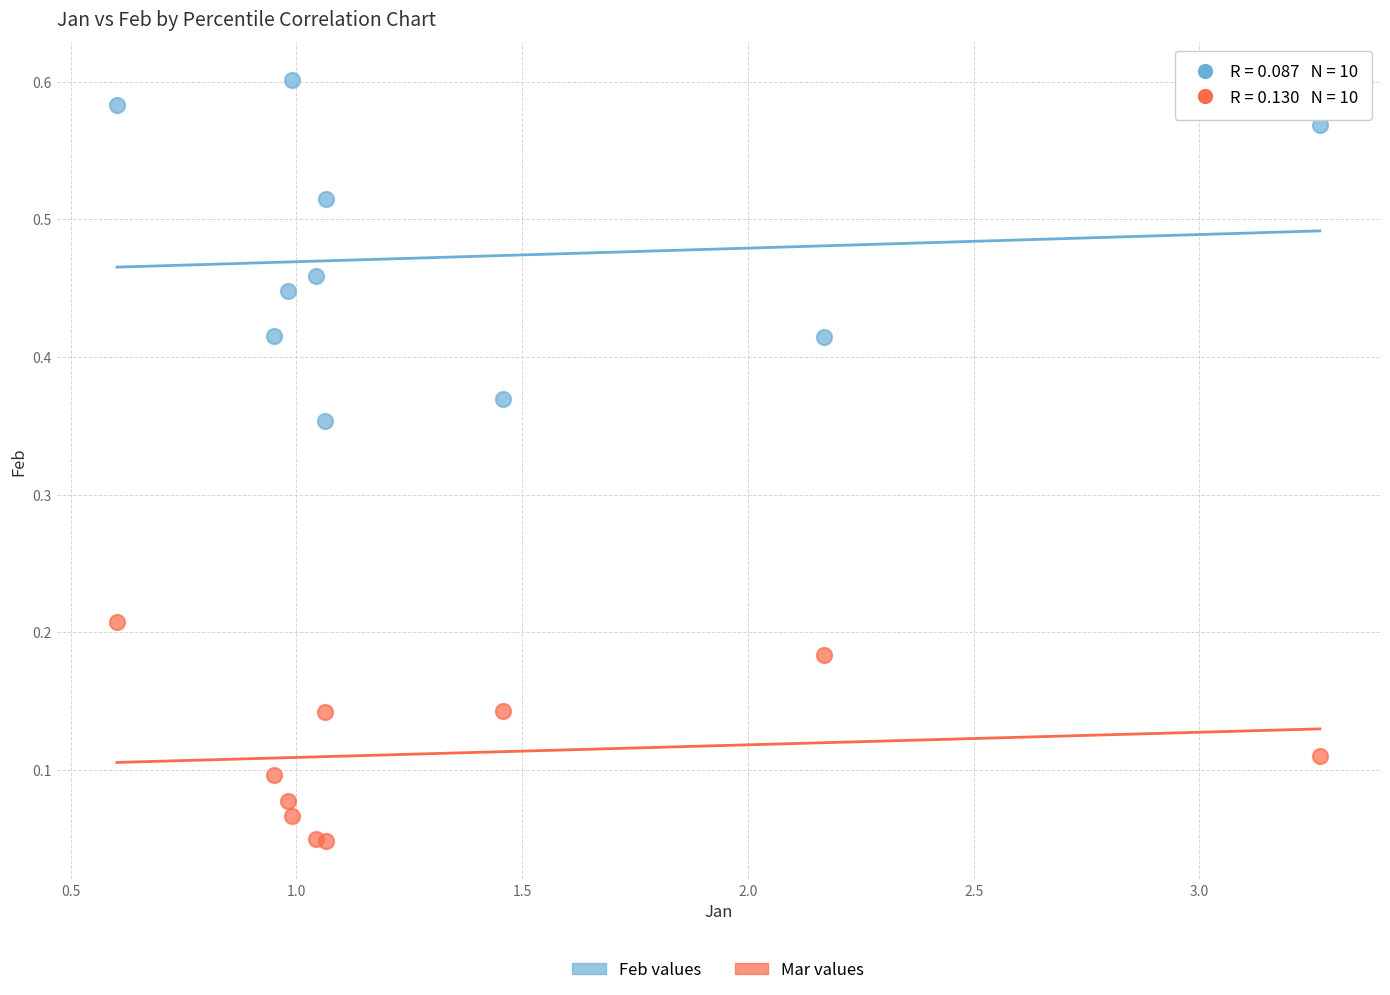

Which series has the widest spread of Y values?

Feb values